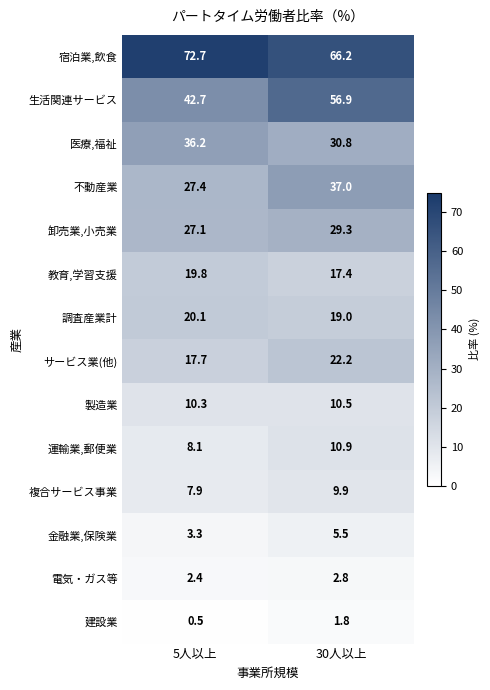

List the series in order of their peak value, highest first.

宿泊業,飲食, 生活関連サービス, 不動産業, 医療,福祉, 卸売業,小売業, サービス業(他), 調査産業計, 教育,学習支援, 運輸業,郵便業, 製造業, 複合サービス事業, 金融業,保険業, 電気・ガス等, 建設業